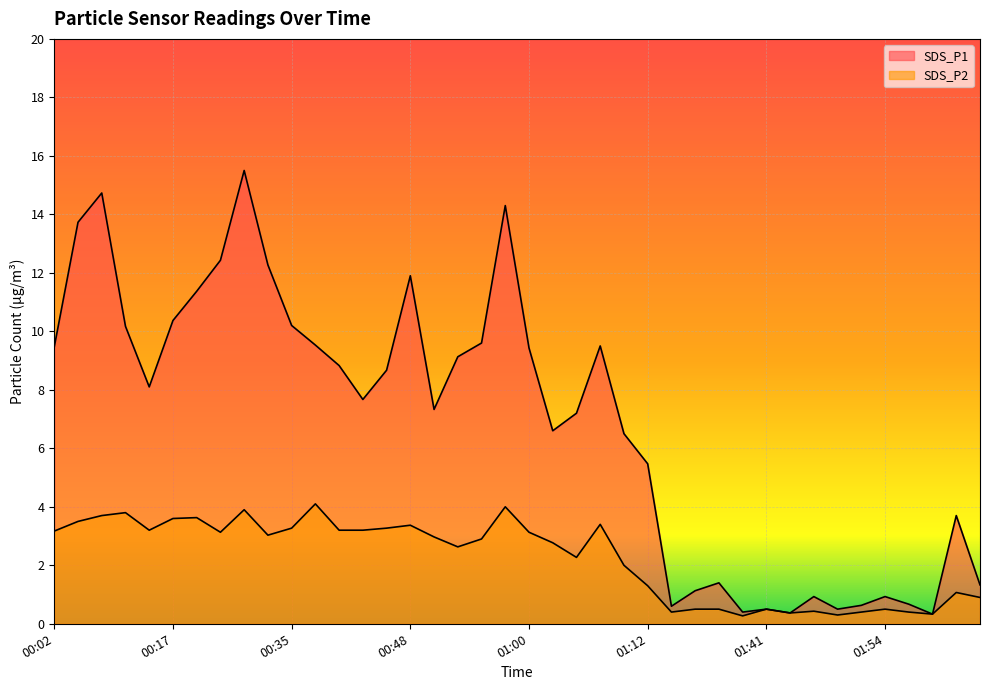

Rank the series at 00:37 from highest to lowest value.

SDS_P1, SDS_P2